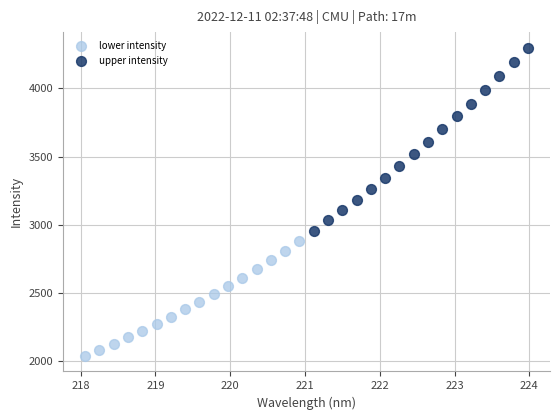

Which series contains the lowest Y value?

lower intensity